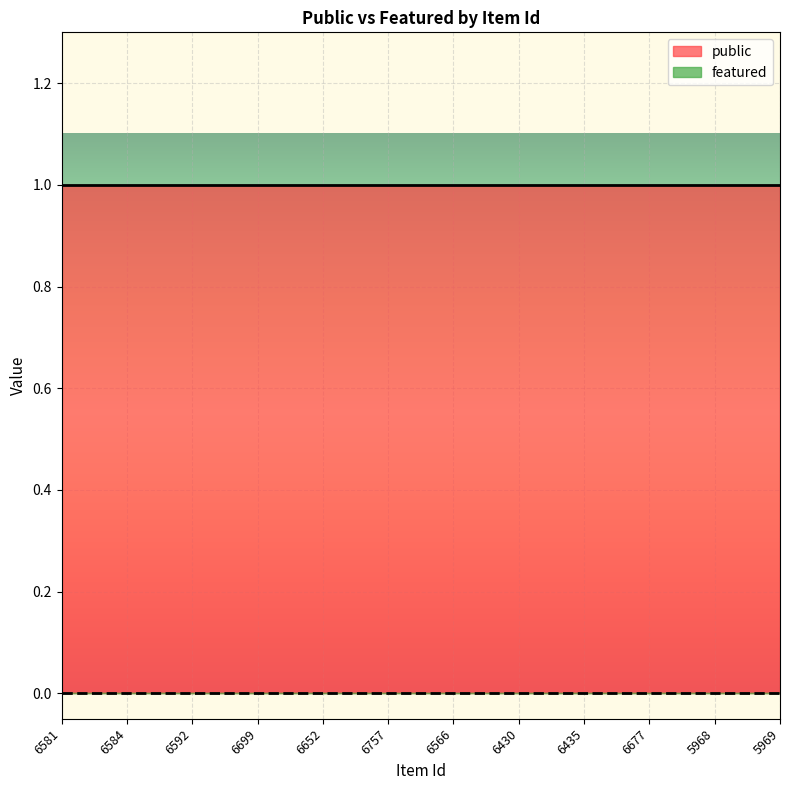

What position from the right is 6677?

3